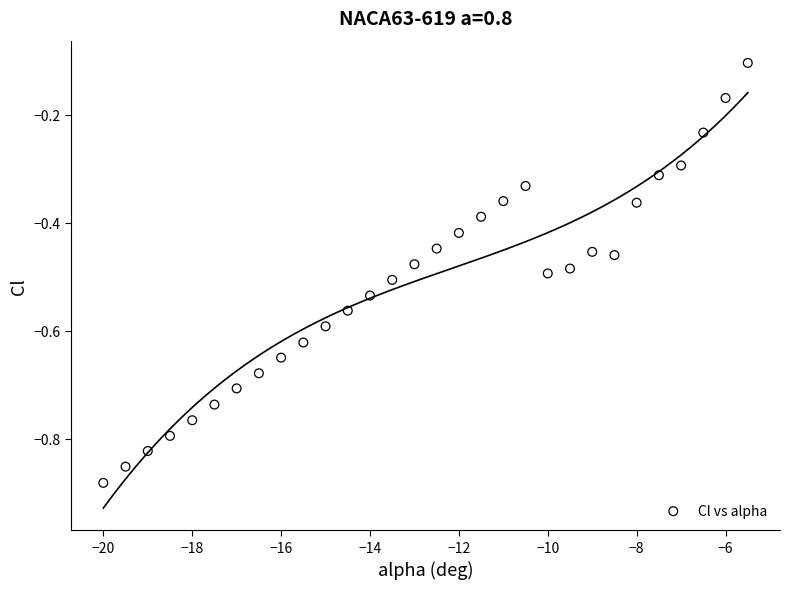

What is the range of X values (max minus min)?

14.5